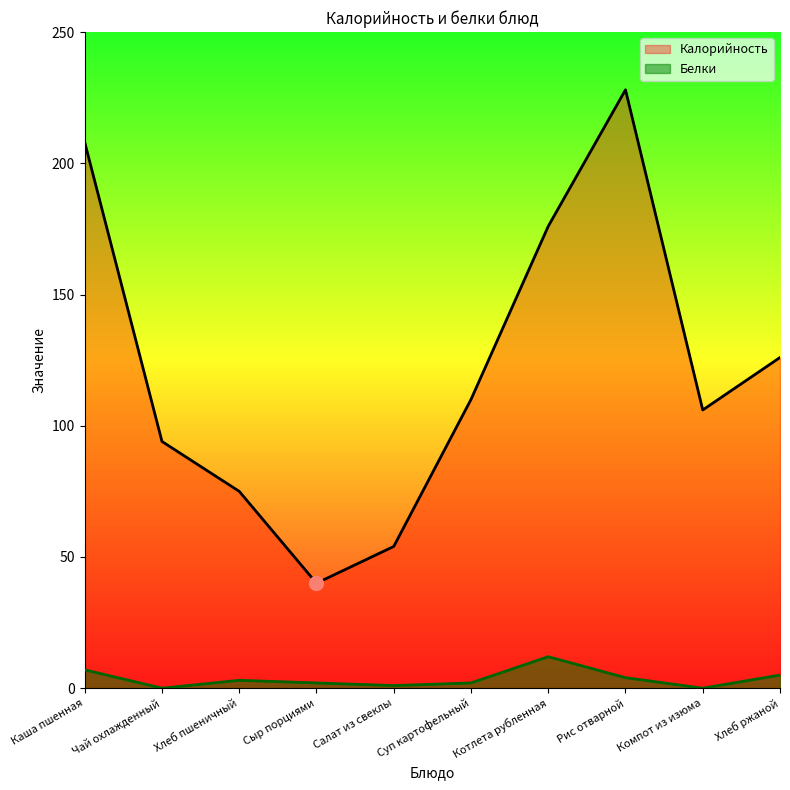

Which category has the lowest value in the Калорийность series?

Сыр порциями